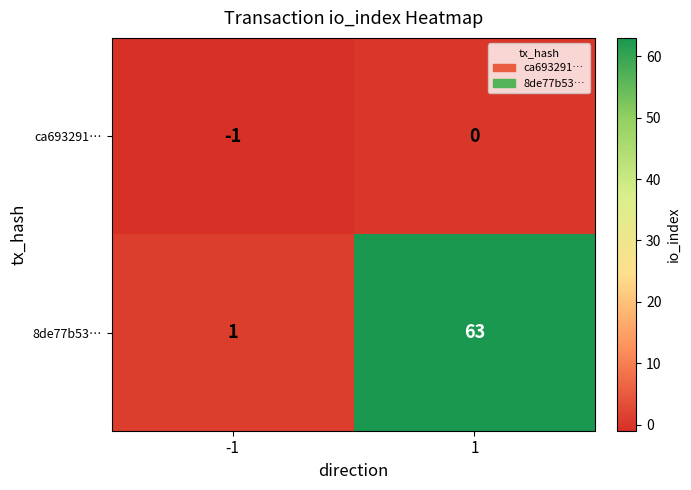

What is the greatest value displayed?

63